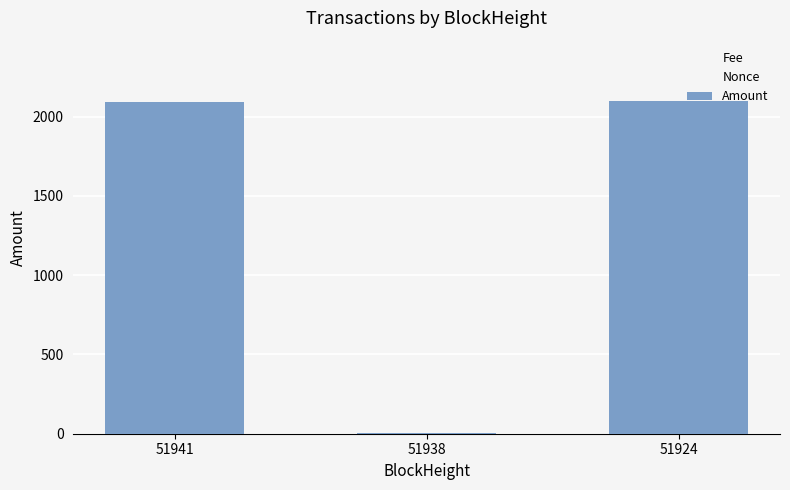

At which category does the chart reach its peak across all series?

51924